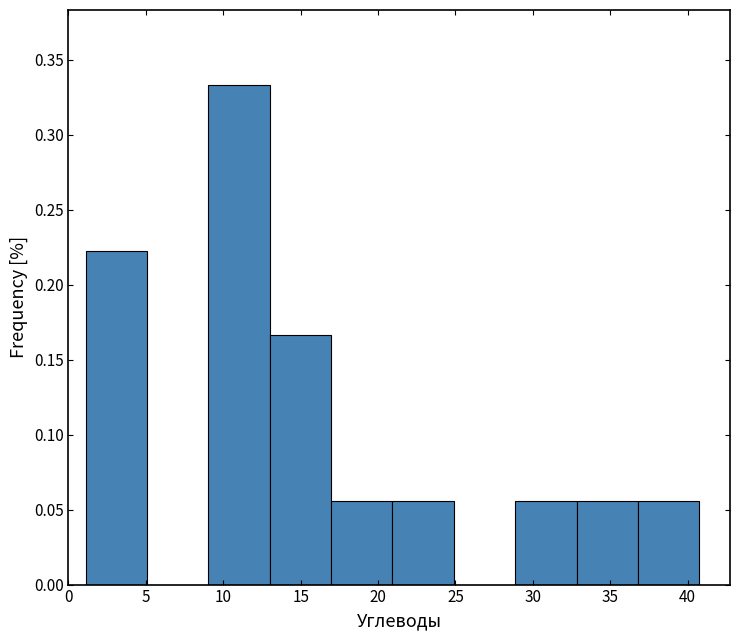

Reading left to right, list every bar in this chart as the range it spans on the x-axis followed by its height. Neither the bar edges nor the heights are printed on the chart, so give them approximately, as read against the axes.

1 to 5: 0.220
5 to 9: 0
9 to 13: 0.335
13 to 17: 0.165
17 to 21: 0.055
21 to 25: 0.055
25 to 29: 0
29 to 33: 0.055
33 to 37: 0.055
37 to 41: 0.055